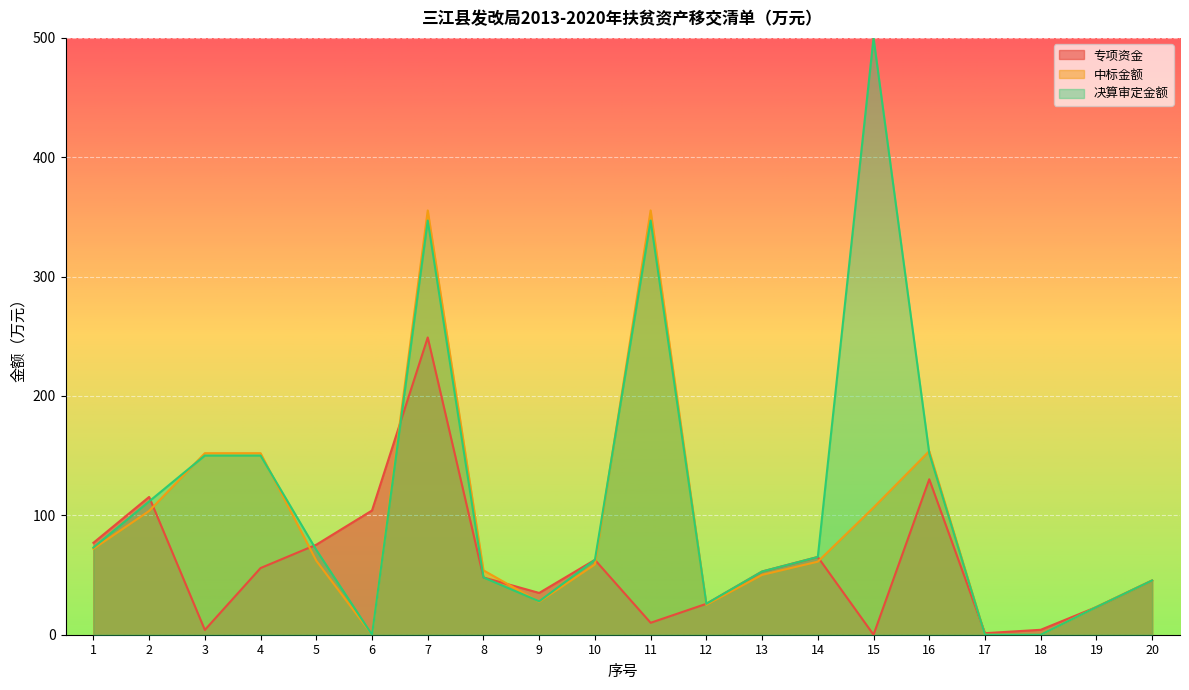

How many lines are shown in the chart?

3